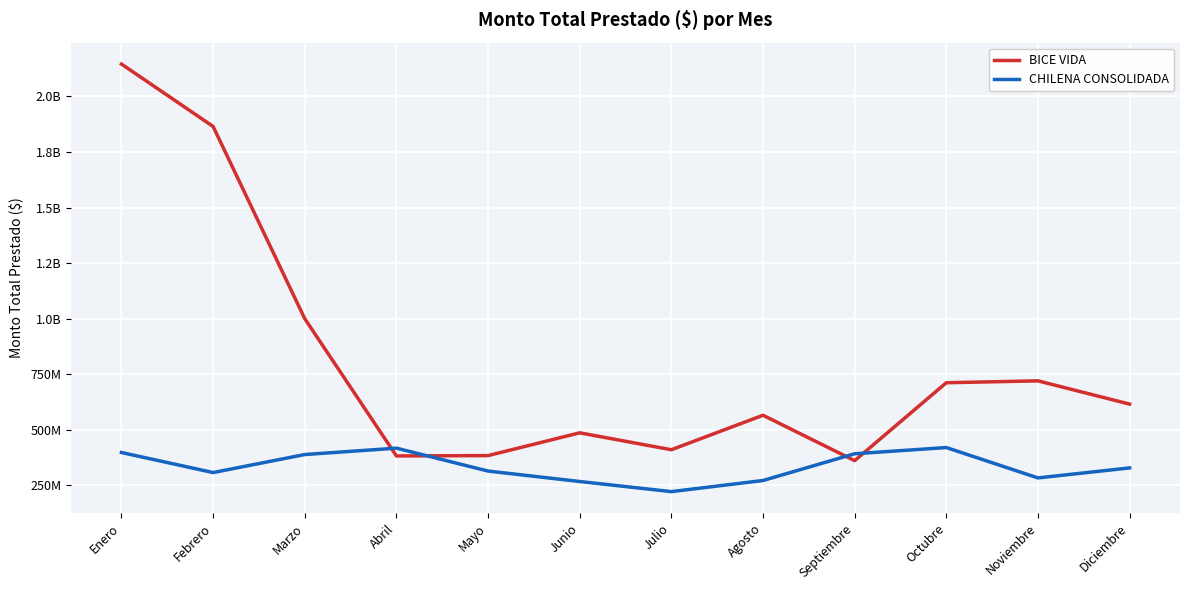

What is the difference between the highest and lowest values at Octubre?

291669355